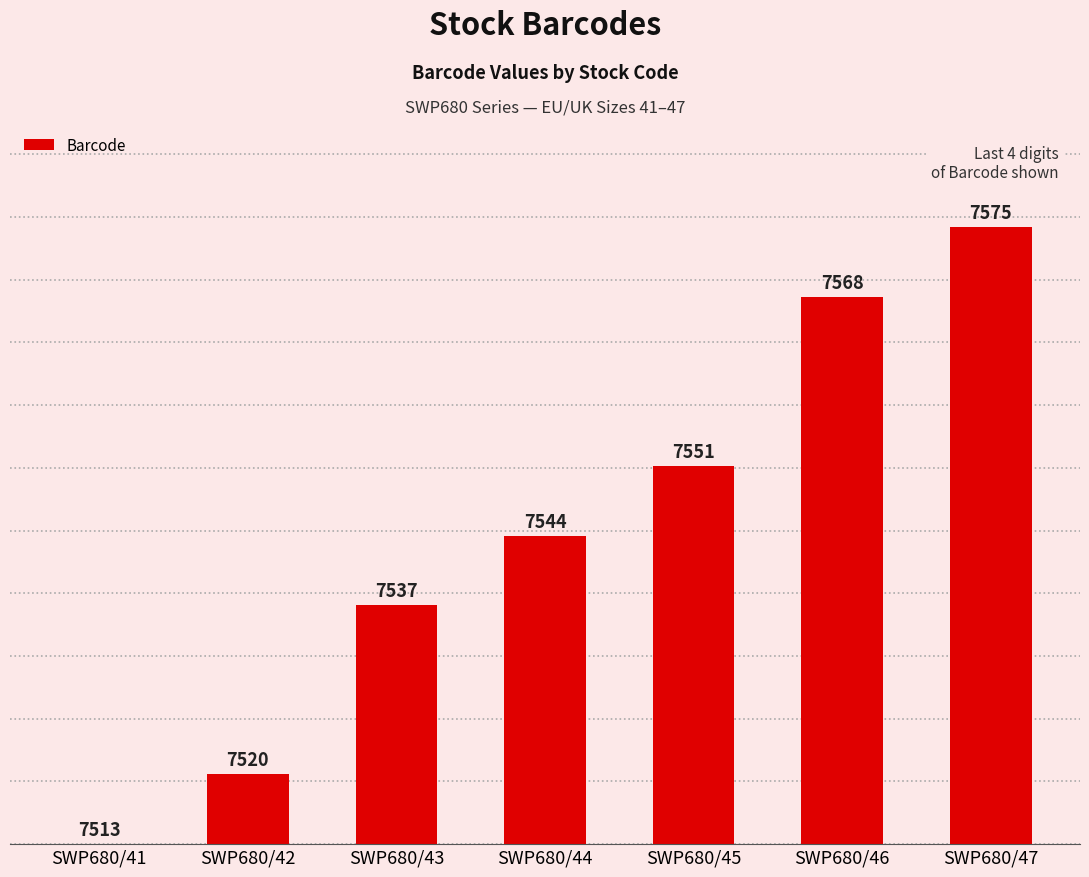

What is the difference between the values at SWP680/45 and SWP680/46?

27.0